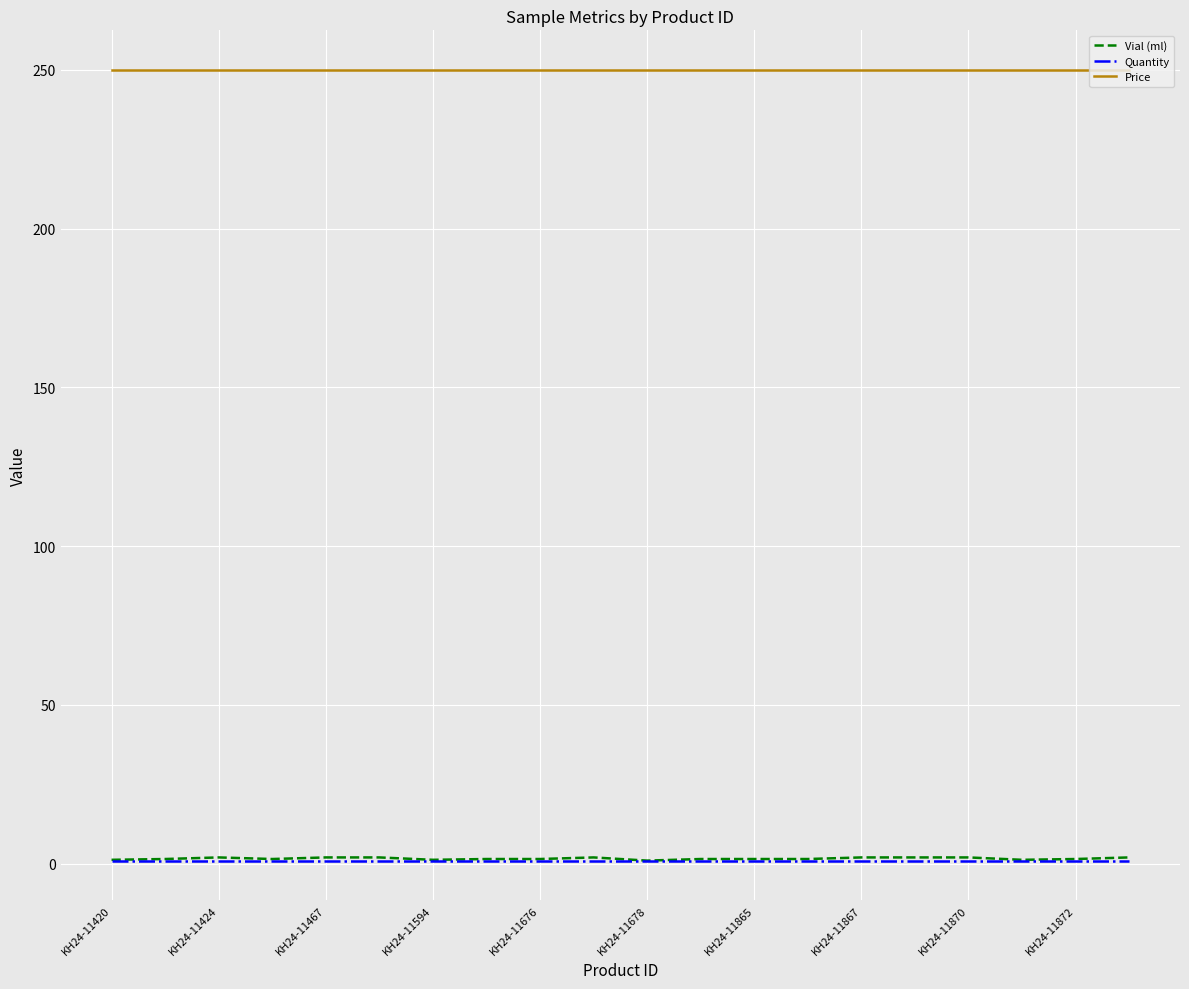

Which series has the widest spread of values?

Vial (ml)